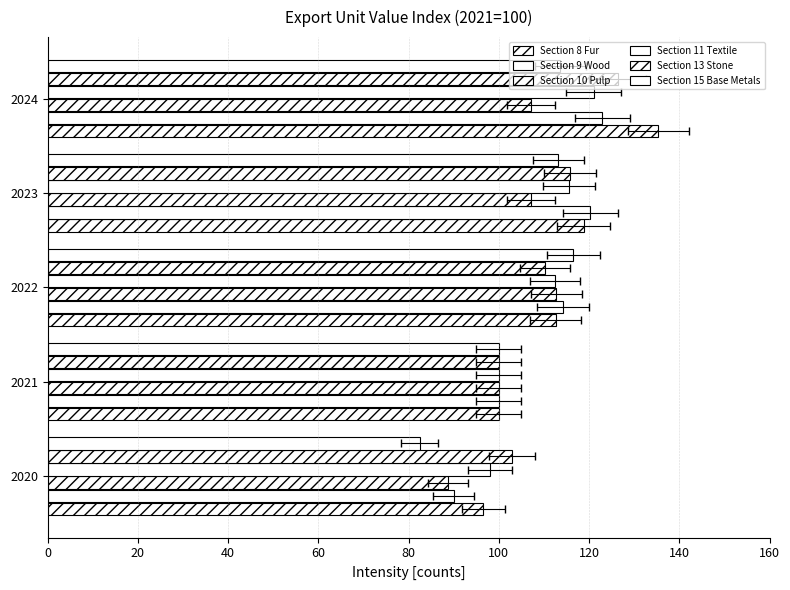

What is the maximum value shown in the chart?

135.4